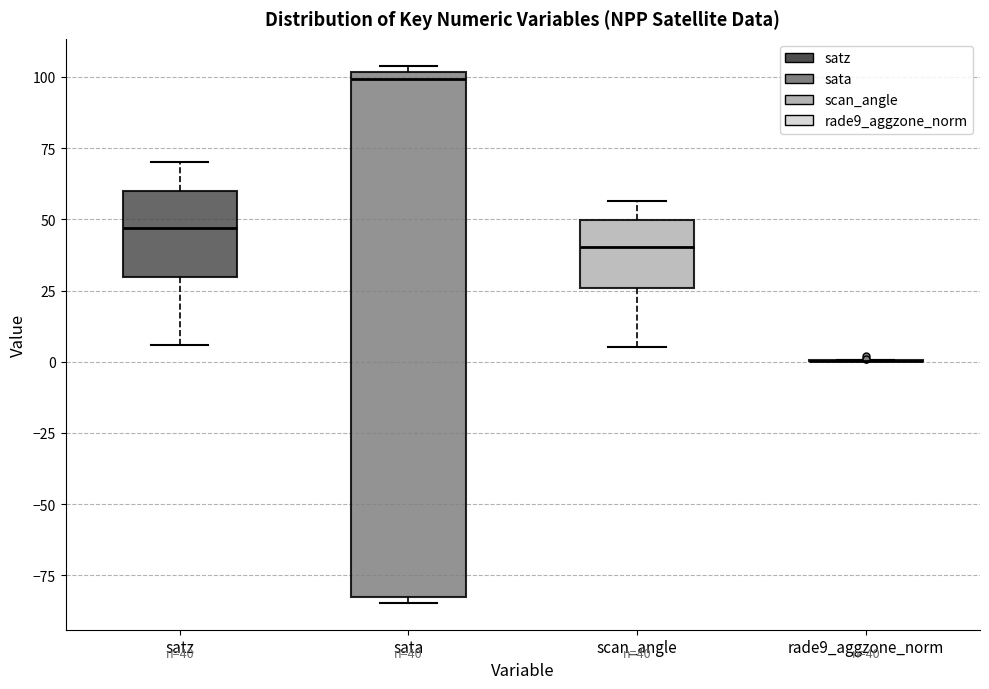

Which box is the tallest, from its lower edge to its upper edge?

sata